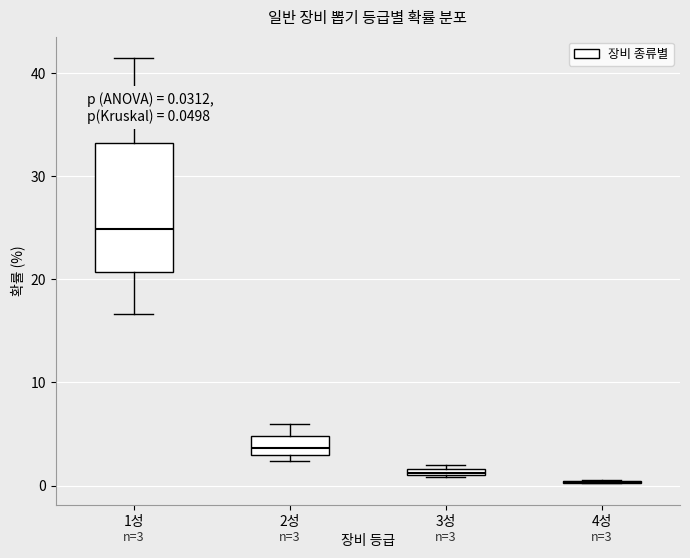

Comparing the boxes themselves (not the whiskers), which one is the tallest?

1성